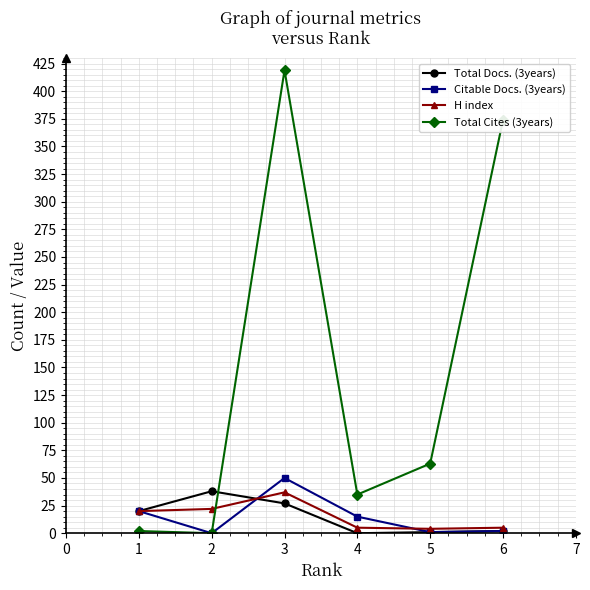

What is the total value across all series at 2?

60